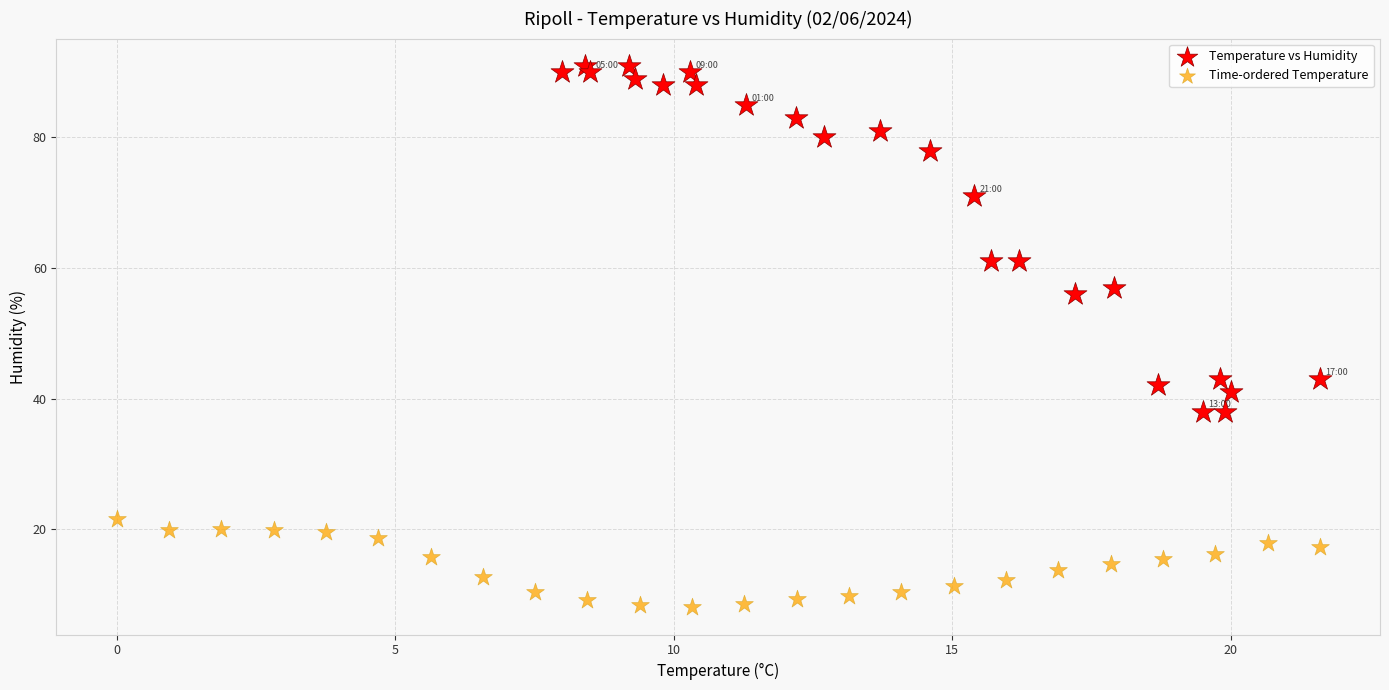

Which series reaches the maximum Y coordinate?

Temperature vs Humidity